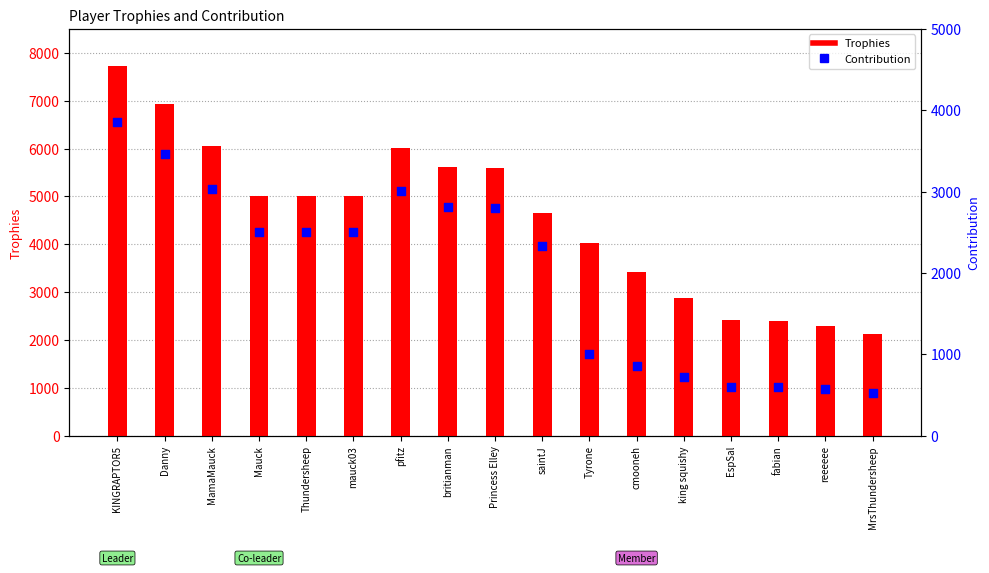

At how many categories does at least one series exceed 3914?

11